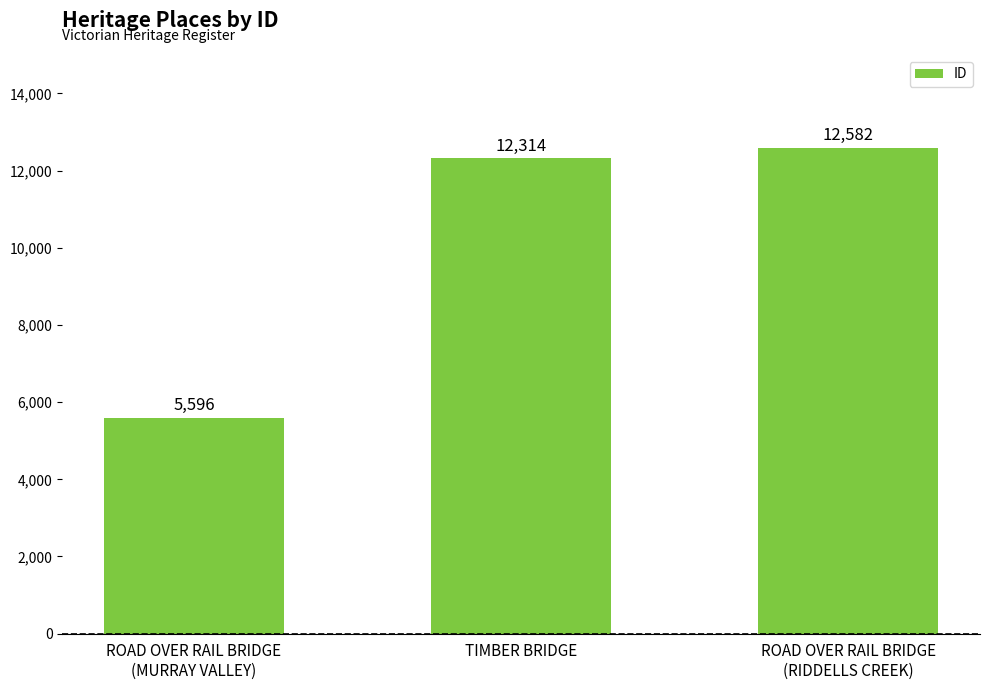

What is the ratio of the value at TIMBER BRIDGE to the value at ROAD OVER RAIL BRIDGE
(RIDDELLS CREEK)?

1.0